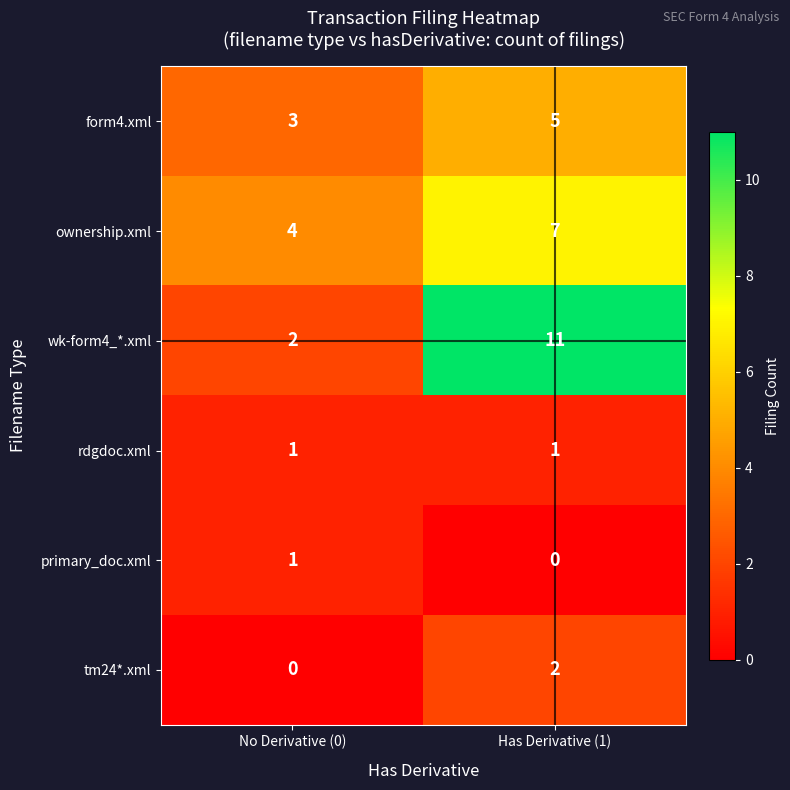

At which label is wk-form4_*.xml closest to 6?

No Derivative (0)